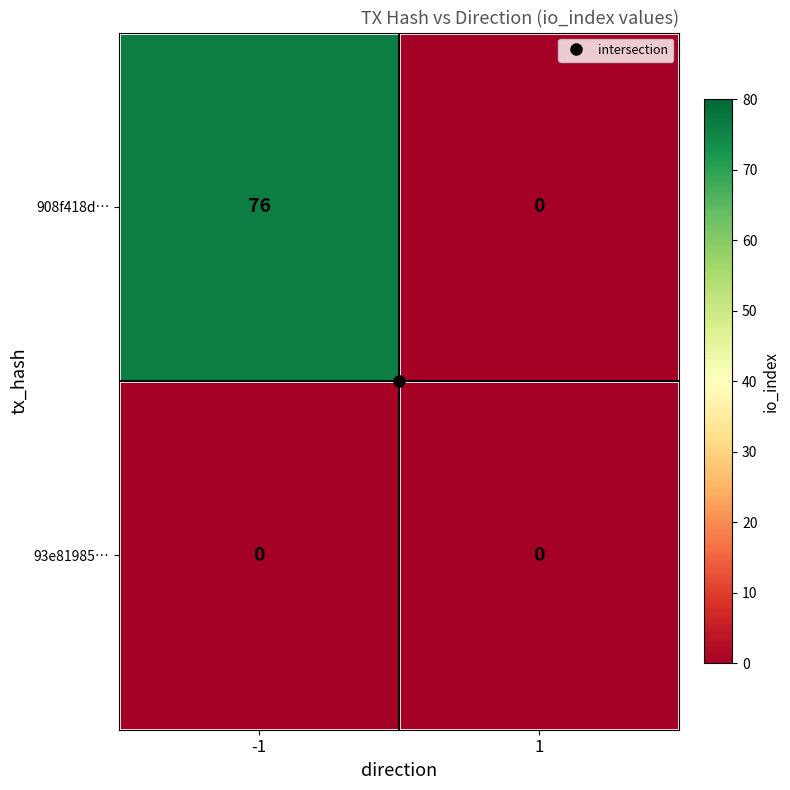

How many values in 908f418d… are above zero?

1